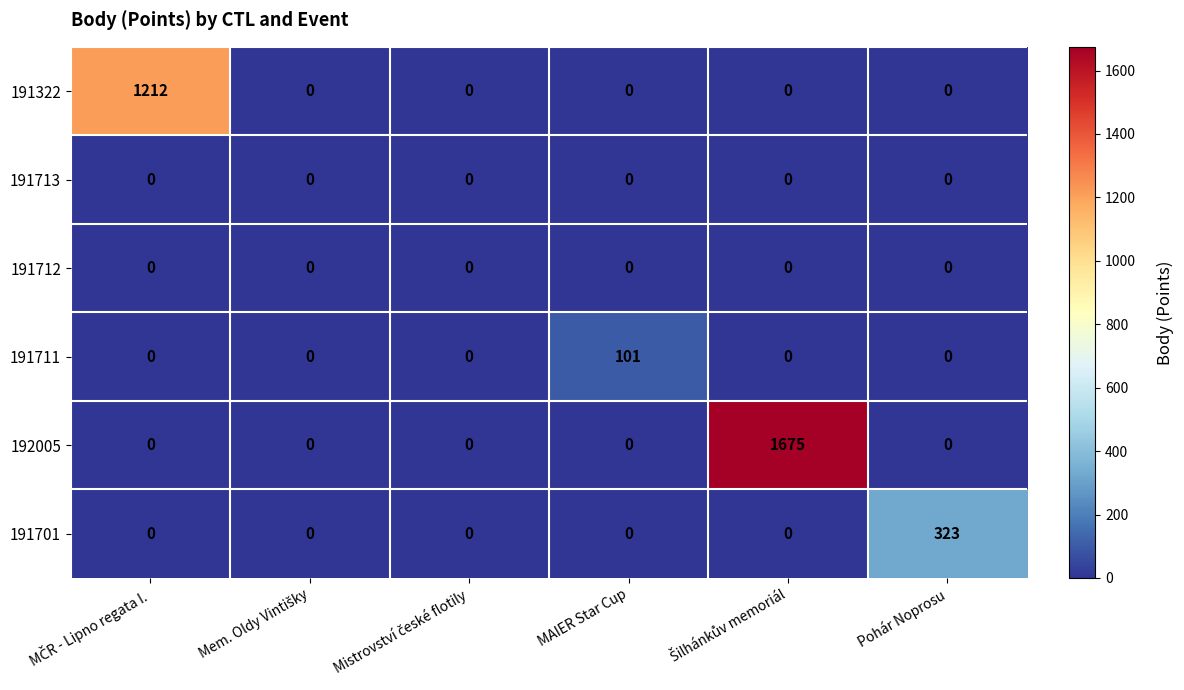

Is the value of 191713 at MAIER Star Cup greater than the value of 191701 at Pohár Noprosu?

No